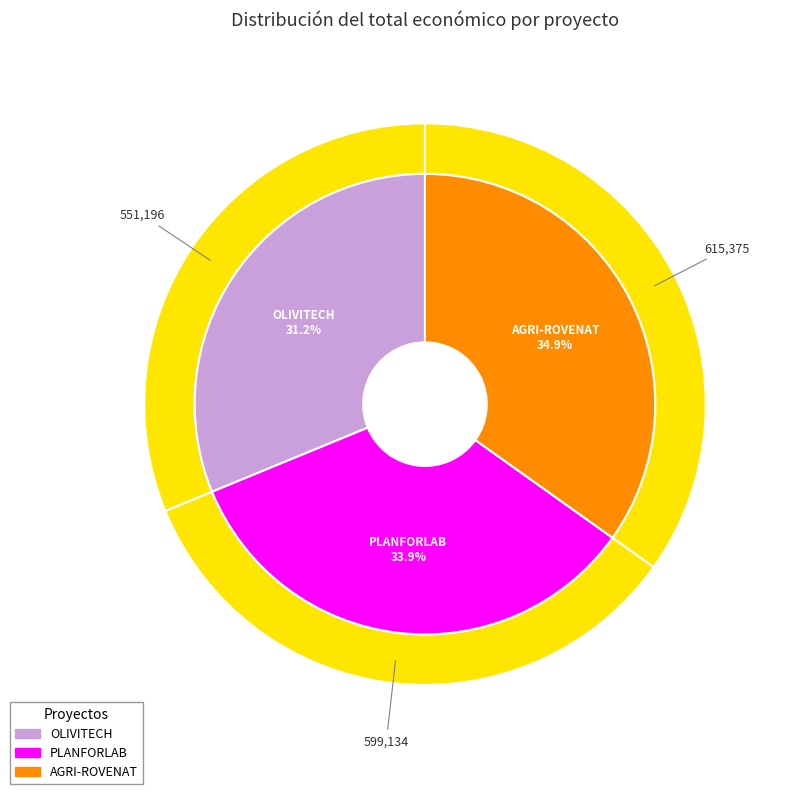

Which category has the smallest portion of the pie?

OLIVITECH